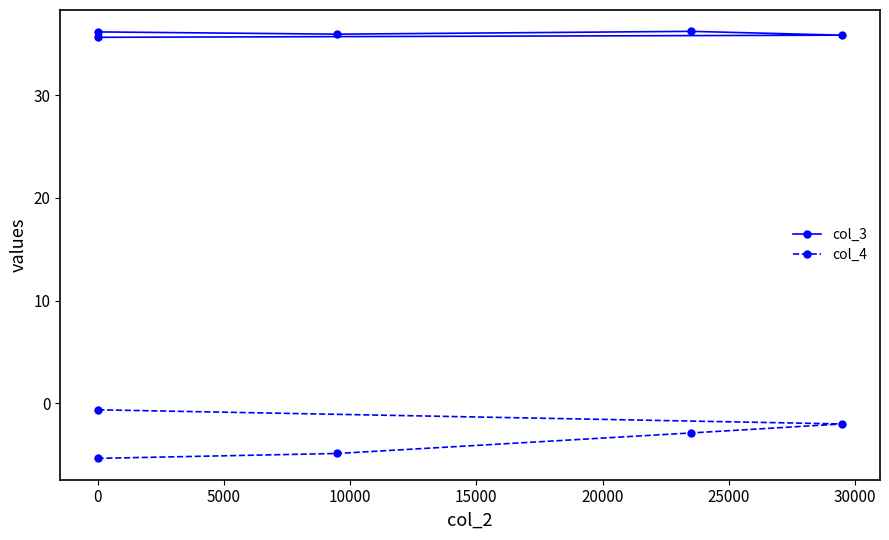

What is the sum of all col_4 values?

-15.7